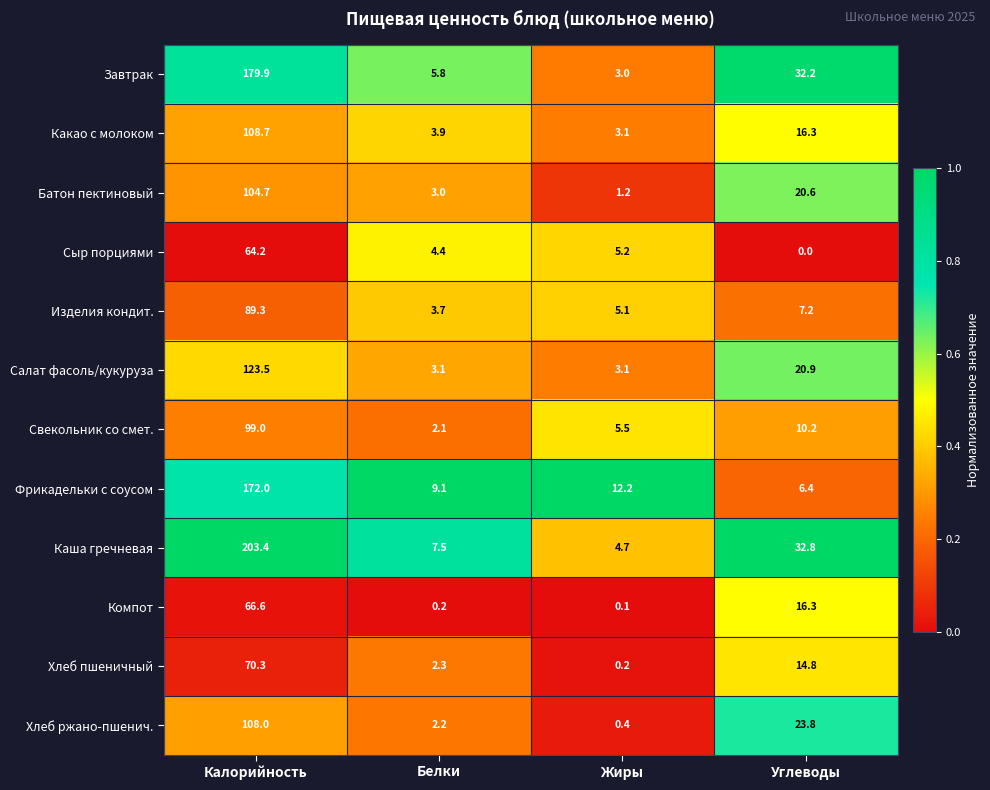

True or false: Изделия кондит. has a value of 7.2 at Углеводы.

True